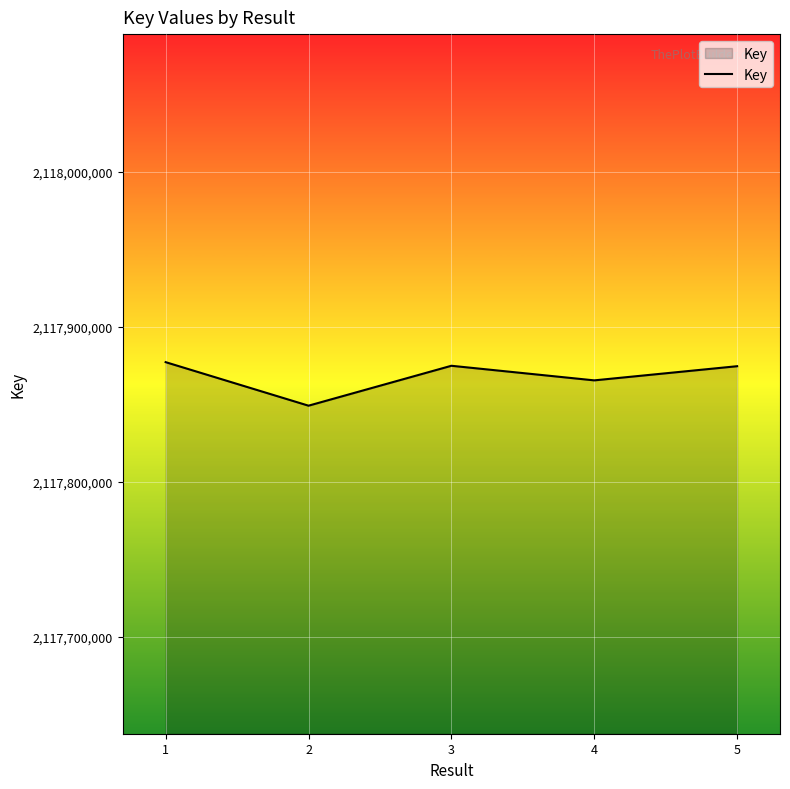

What value does the data have at 3?

2117874984